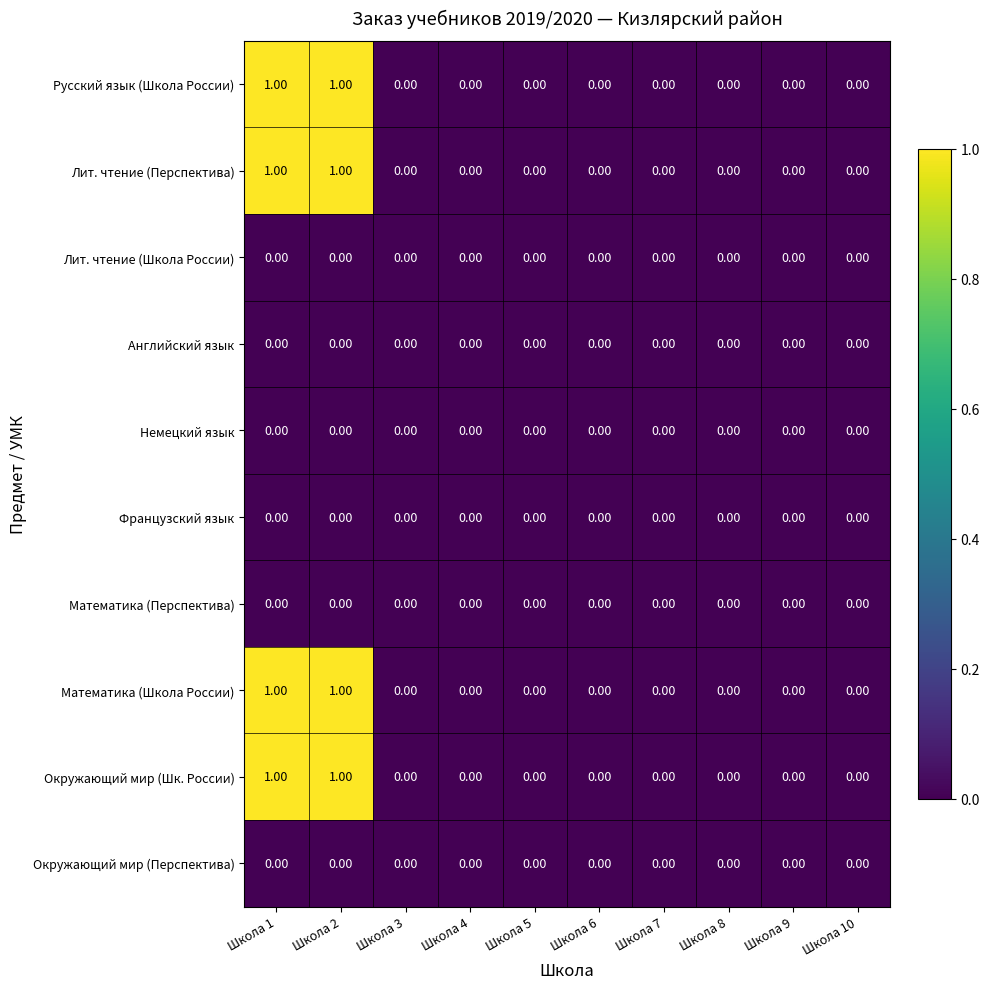

What is the total value across all series at Школа 2?

4